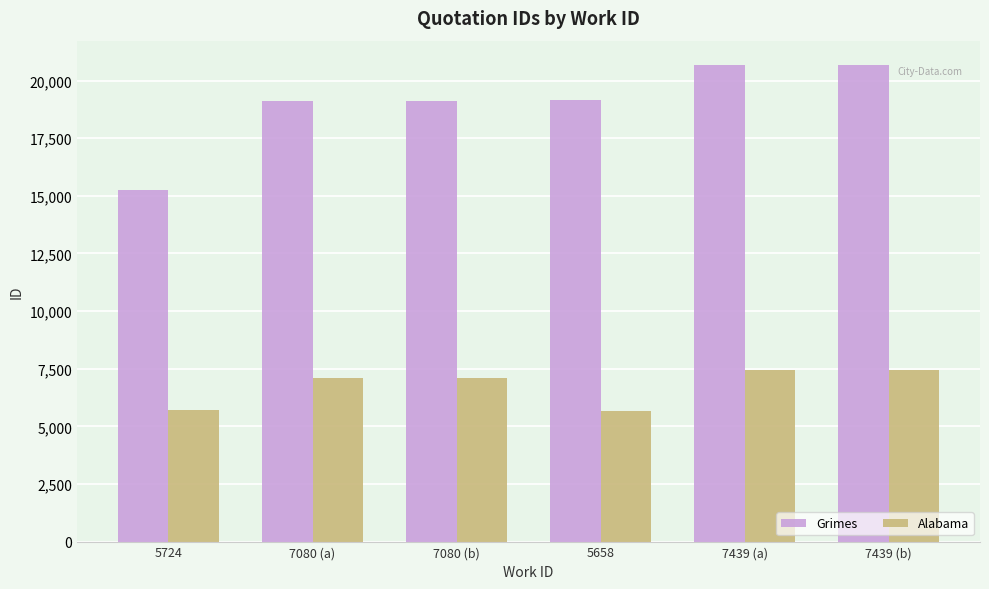

Which series has the widest spread of values?

Grimes